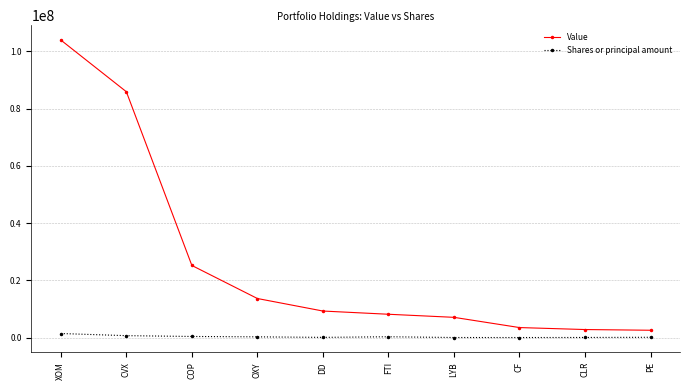

How many data points in Value are less than 9323000?

5